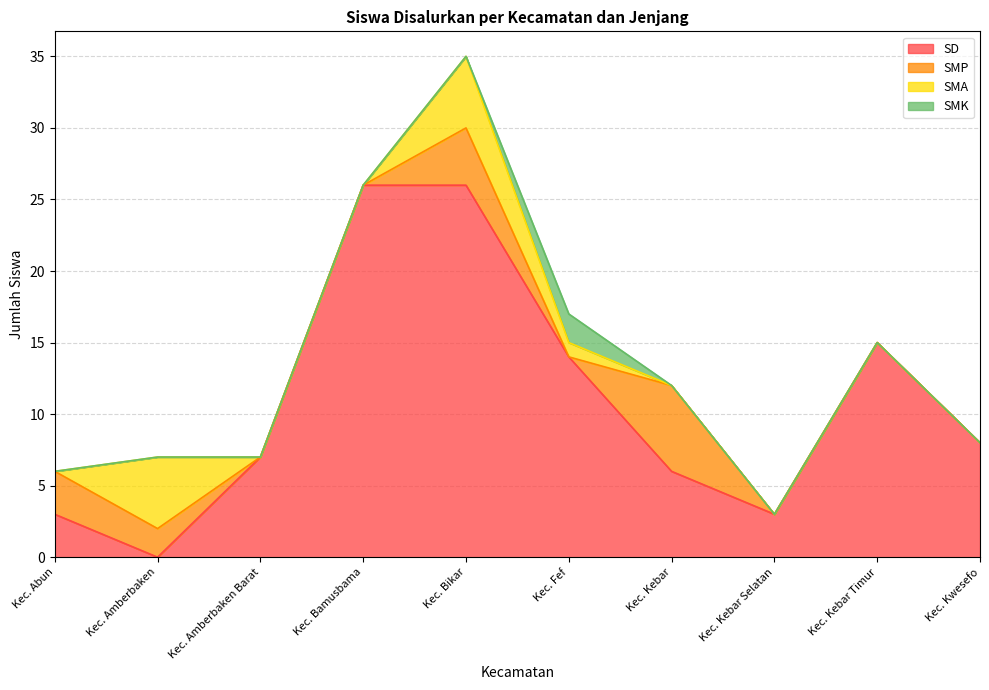

Reading left to right, extract all data points from this chart.

SD: Kec. Abun=3	Kec. Amberbaken=0	Kec. Amberbaken Barat=7	Kec. Bamusbama=26	Kec. Bikar=26	Kec. Fef=14	Kec. Kebar=6	Kec. Kebar Selatan=3	Kec. Kebar Timur=15	Kec. Kwesefo=8
SMP: Kec. Abun=3	Kec. Amberbaken=2	Kec. Amberbaken Barat=0	Kec. Bamusbama=0	Kec. Bikar=4	Kec. Fef=0	Kec. Kebar=6	Kec. Kebar Selatan=0	Kec. Kebar Timur=0	Kec. Kwesefo=0
SMA: Kec. Abun=0	Kec. Amberbaken=5	Kec. Amberbaken Barat=0	Kec. Bamusbama=0	Kec. Bikar=5	Kec. Fef=1	Kec. Kebar=0	Kec. Kebar Selatan=0	Kec. Kebar Timur=0	Kec. Kwesefo=0
SMK: Kec. Abun=0	Kec. Amberbaken=0	Kec. Amberbaken Barat=0	Kec. Bamusbama=0	Kec. Bikar=0	Kec. Fef=2	Kec. Kebar=0	Kec. Kebar Selatan=0	Kec. Kebar Timur=0	Kec. Kwesefo=0